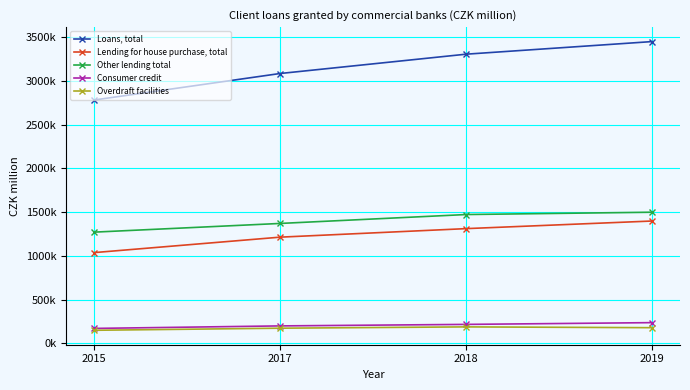

What is the value of the Other lending total point at the 1st from the left?

1272476.0